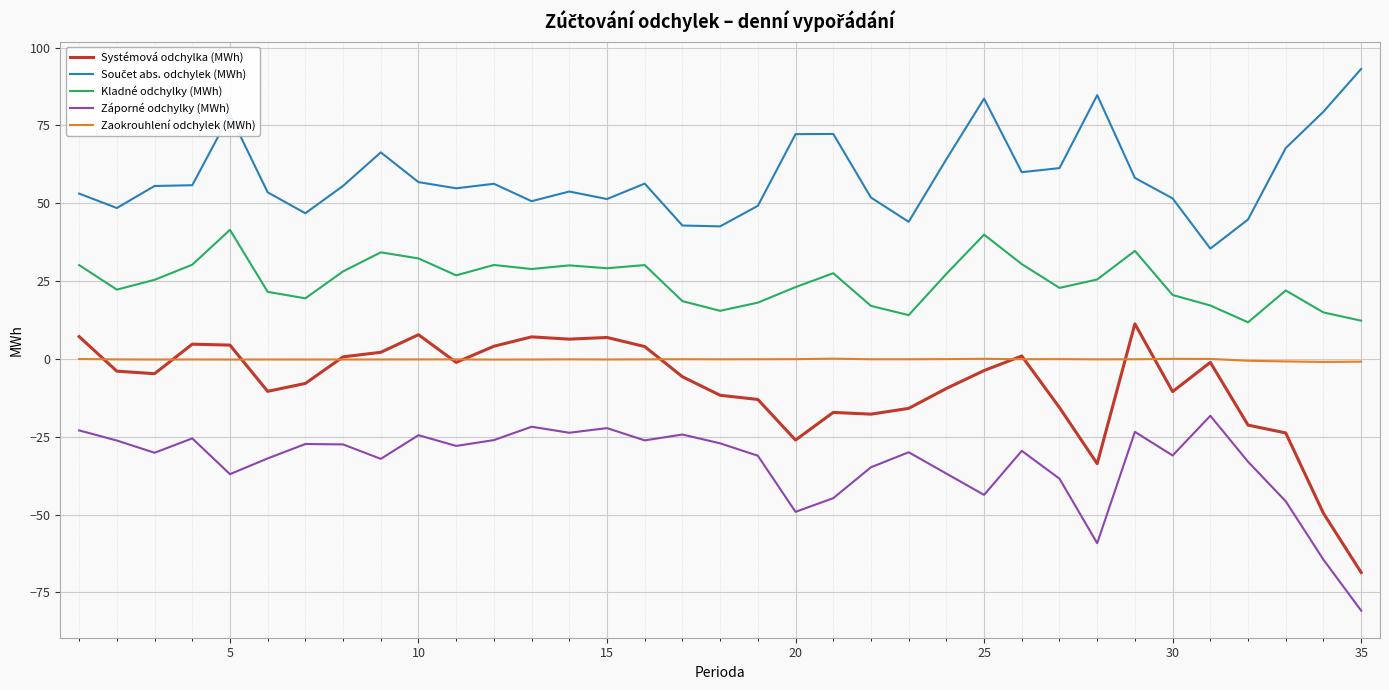

True or false: Zaokrouhlení odchylek (MWh) and Kladné odchylky (MWh) cross at least once.

False